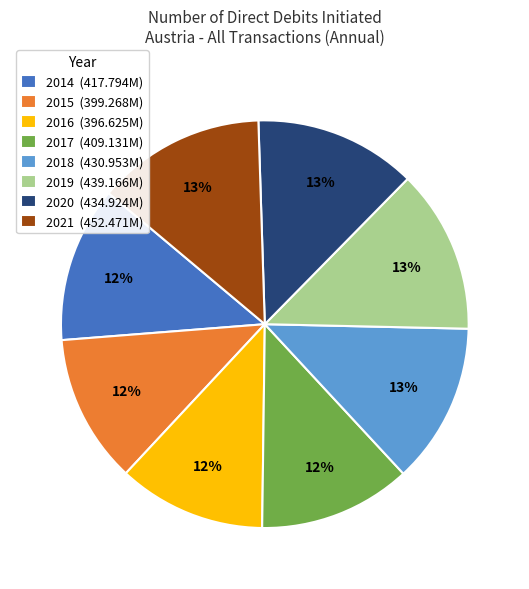

Do 2021 (452.471M) and 2020 (434.924M) together represent more than half of the pie?

No